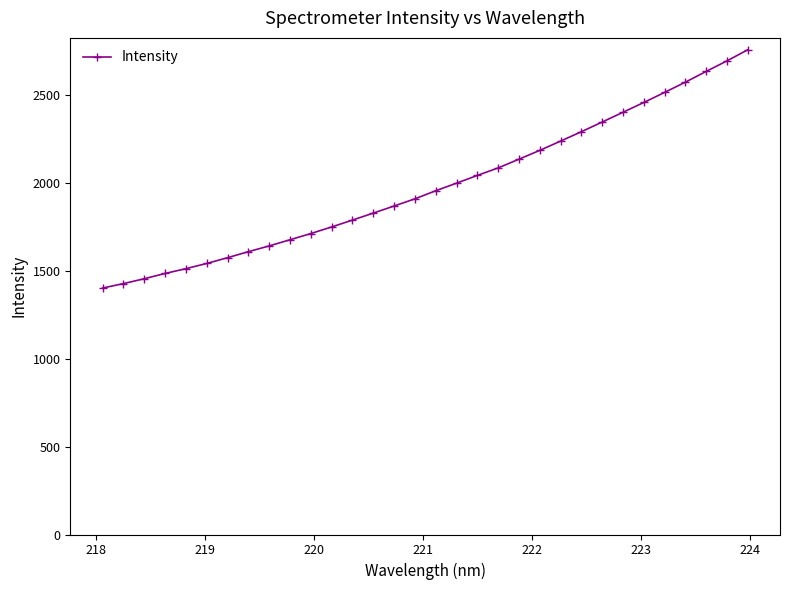

What is the maximum value shown in the chart?

2754.0